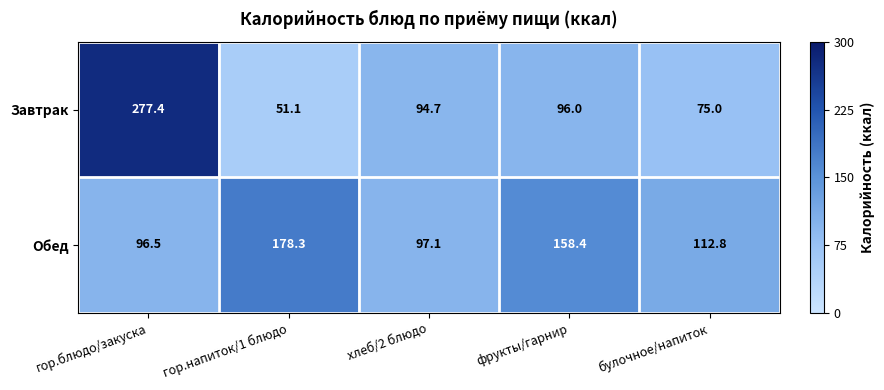

Reading left to right, what are all the values shown in this chart?

Завтрак: гор.блюдо/закуска=277.4	гор.напиток/1 блюдо=51.1	хлеб/2 блюдо=94.7	фрукты/гарнир=96.0	булочное/напиток=75.0
Обед: гор.блюдо/закуска=96.5	гор.напиток/1 блюдо=178.3	хлеб/2 блюдо=97.1	фрукты/гарнир=158.4	булочное/напиток=112.8